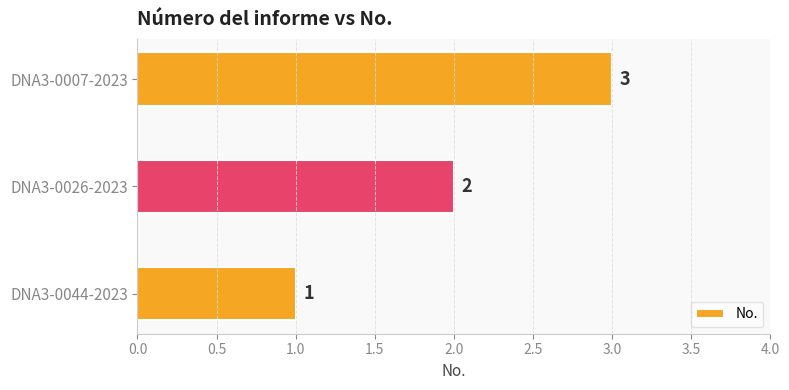

How many bars are there in total?

3